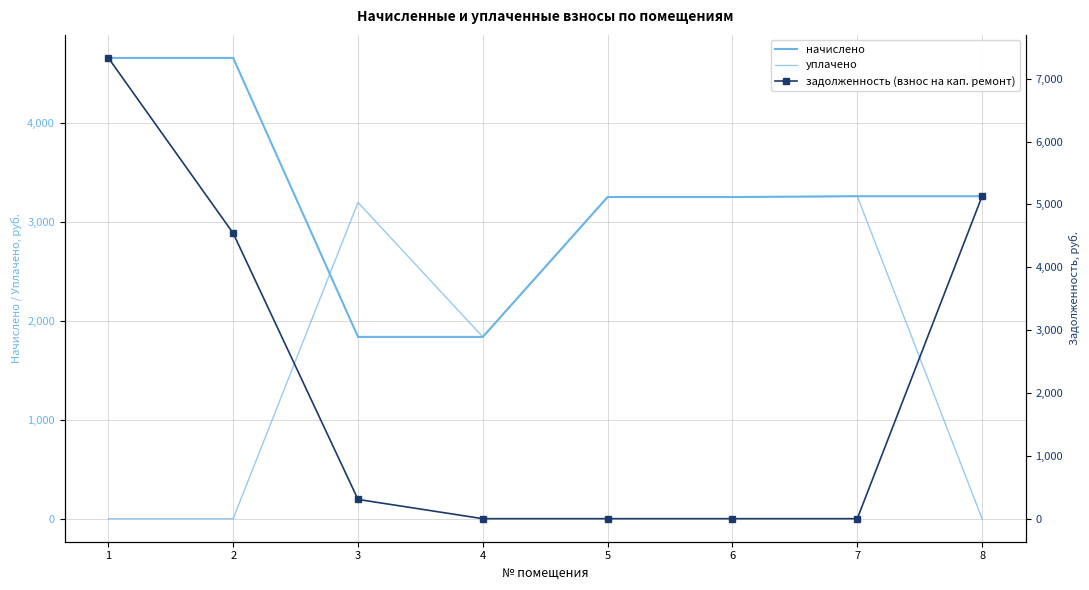

What is the value of the начислено point at the 1st from the left?

4659.4